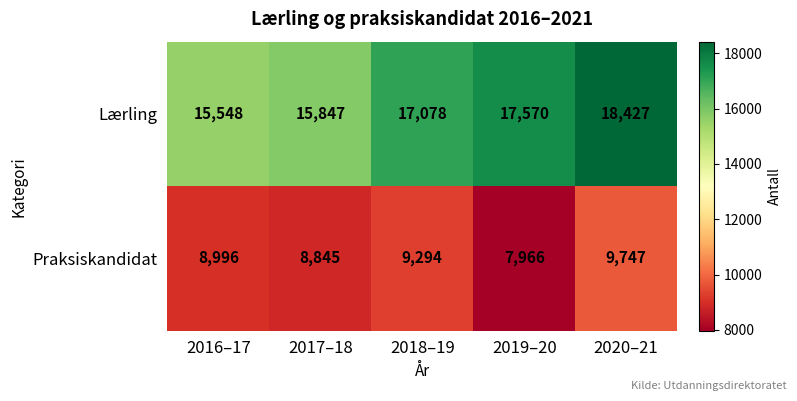

What value does the Lærling series have at 2017–18?

15847